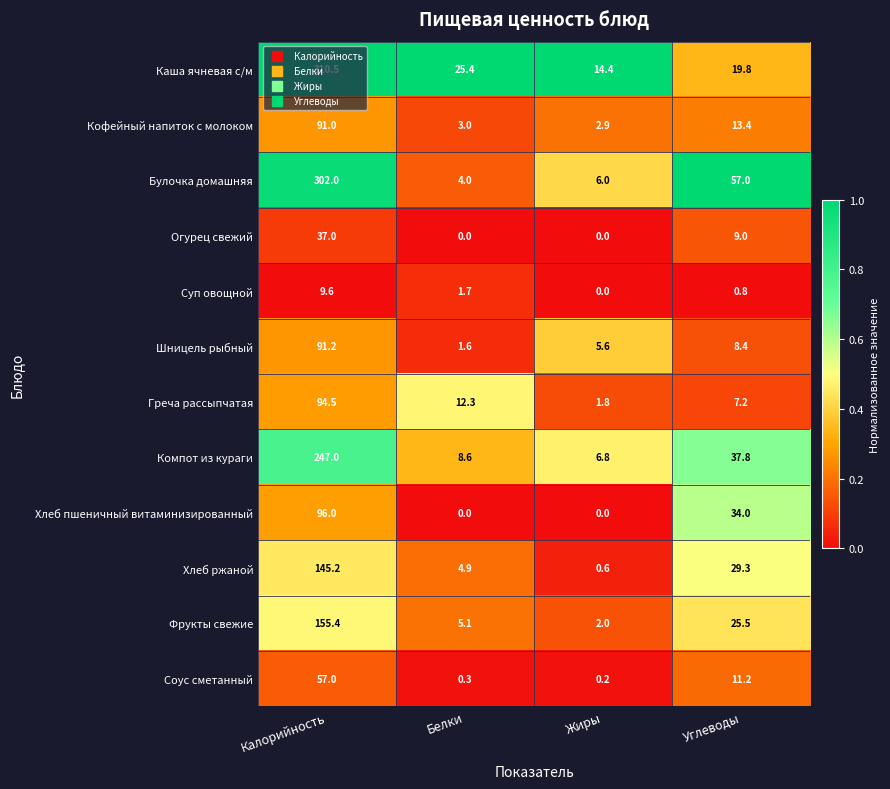

What is the difference between the maximum and minimum values in the Хлеб ржаной series?

144.6